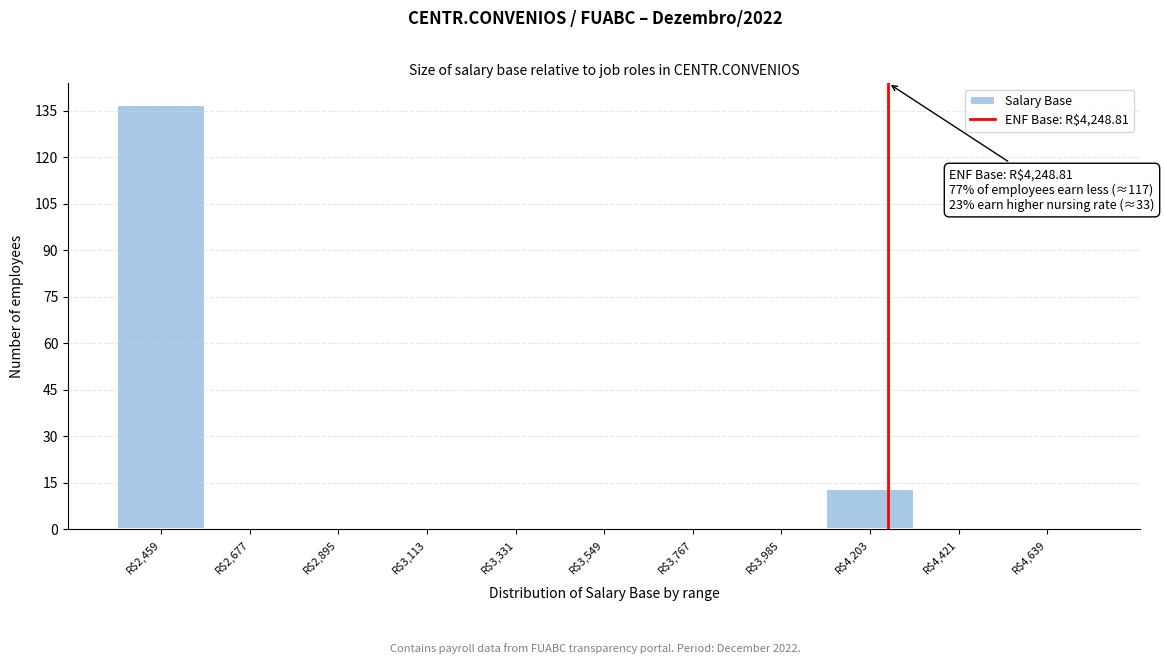

Which range on the x-axis has the tallest bar?

2350 to 2550